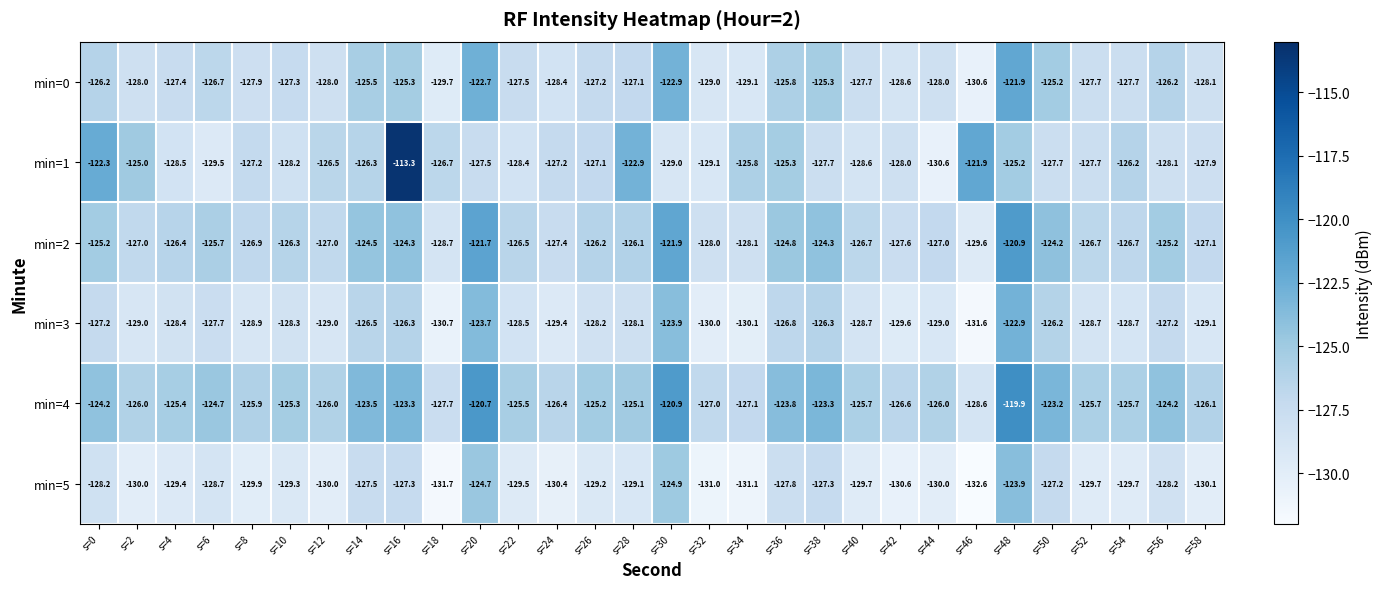

Rank the series at s=18 from highest to lowest value.

min=1, min=4, min=2, min=0, min=3, min=5